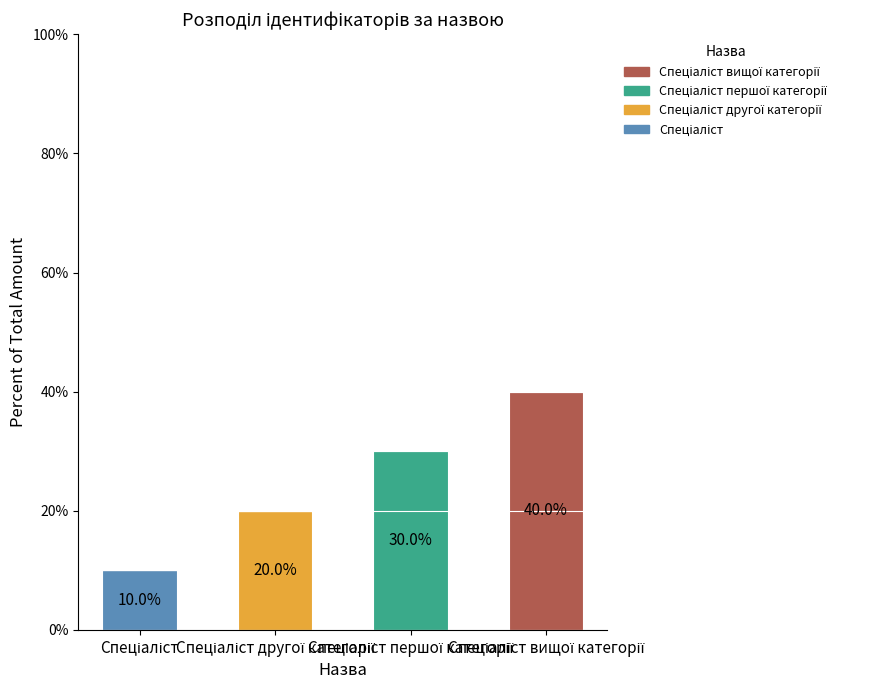

Are the bars grouped side by side (vs. stacked)?

No